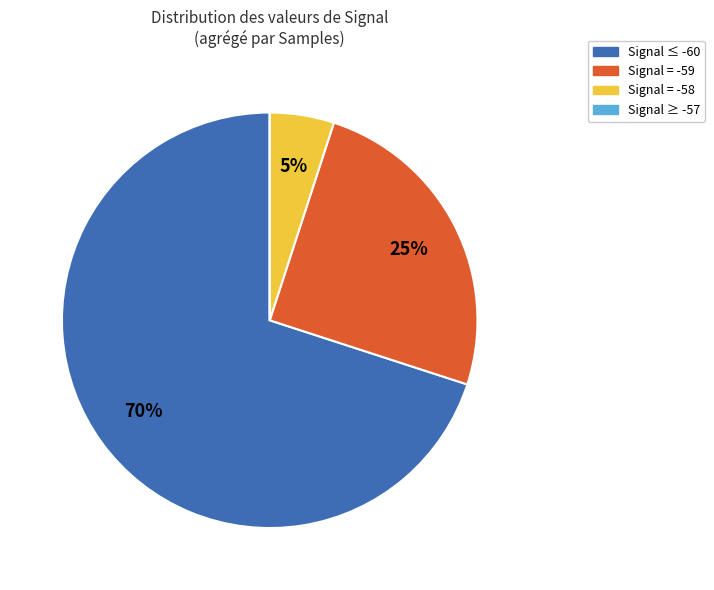

Is there a majority slice in this chart?

Yes